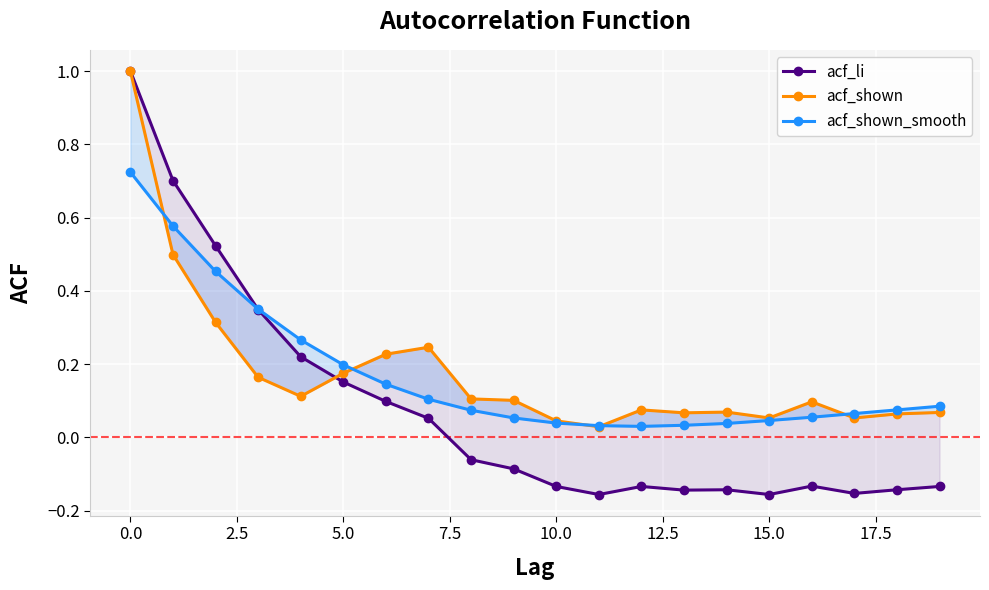

Which series has the widest spread of values?

acf_li